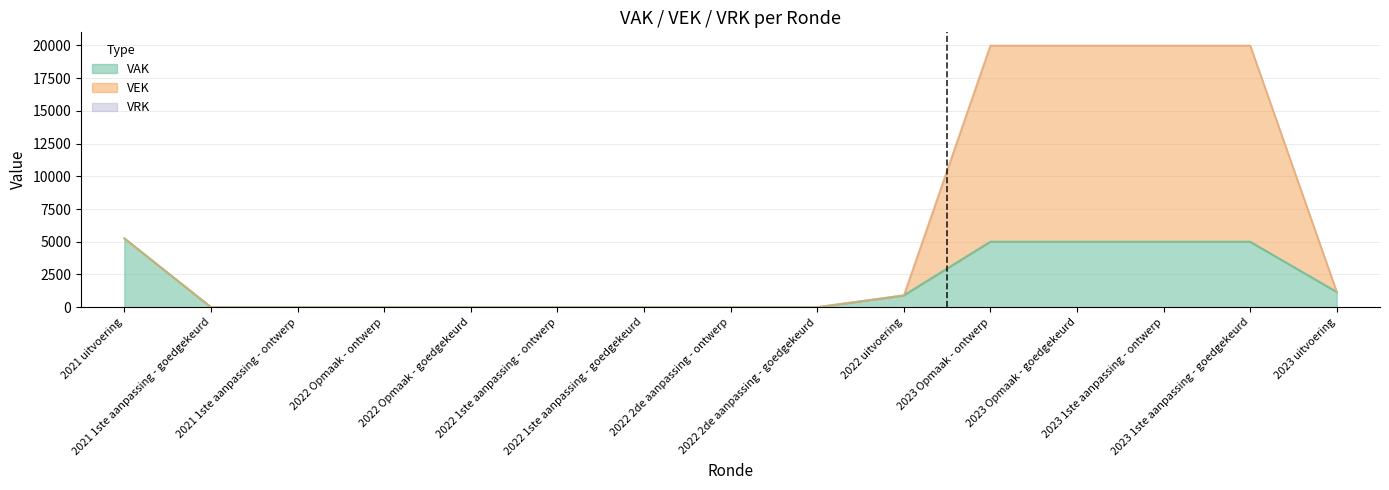

Reading left to right, list all the values displayed in this chart.

VAK: 5260	0	0	0	0	0	0	0	0	900	5000	5000	5000	5000	1163
VEK: 5260	0	0	0	0	0	0	0	0	900	20000	20000	20000	20000	1163